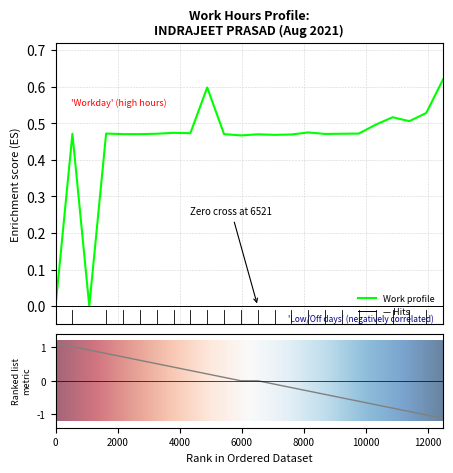

How many values are between 0 and 1?

24